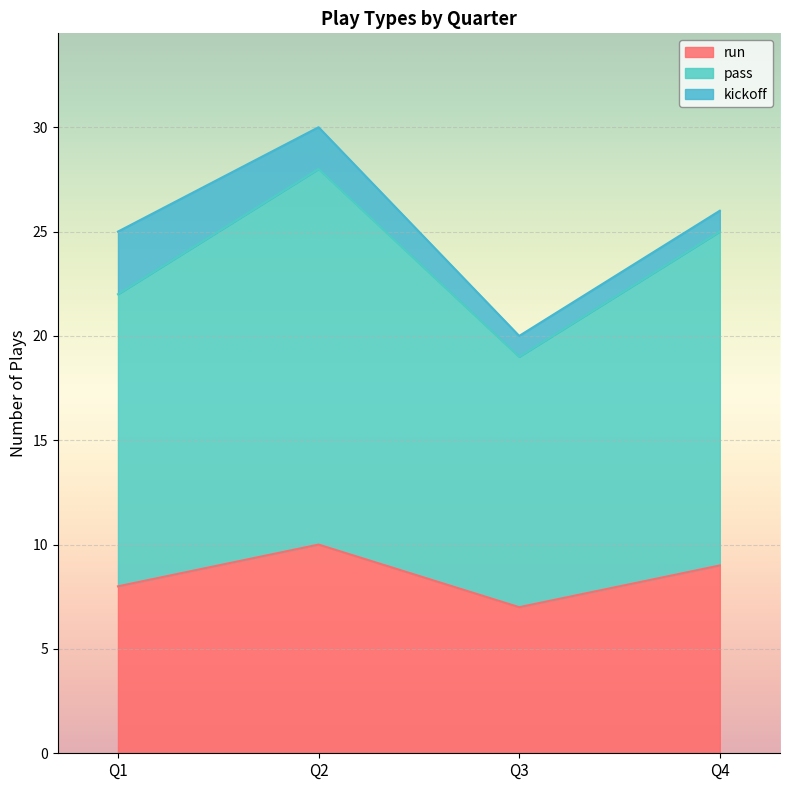

Is it true that run equals 2 at Q1?

False